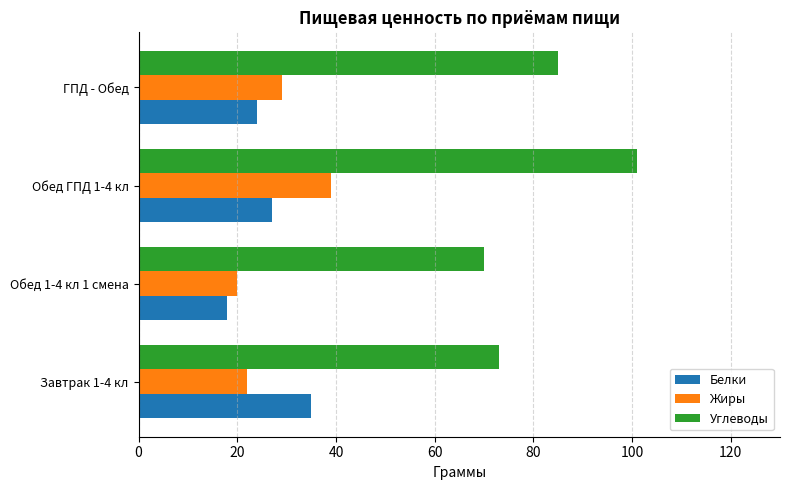

What is the sum of the Углеводы values at ГПД - Обед and Завтрак 1-4 кл?

158